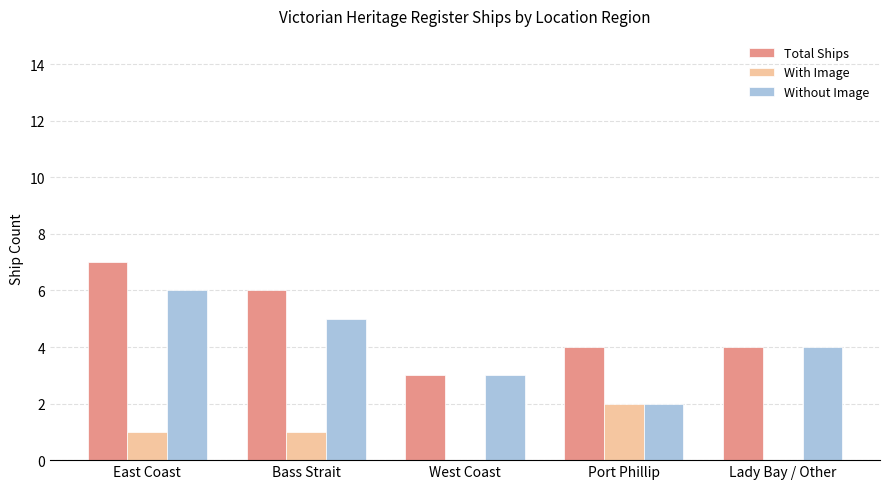

Which series has the largest total across all categories?

Total Ships